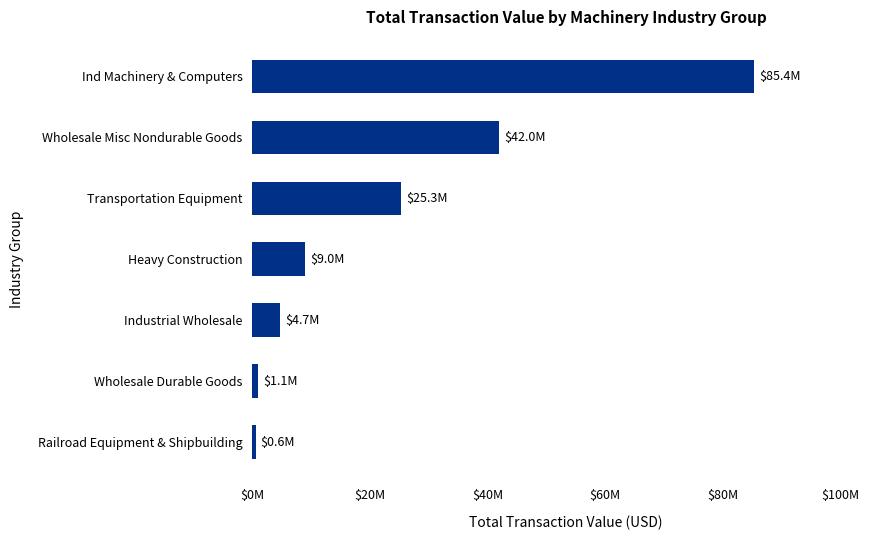

What is the maximum value shown in the chart?

85432000